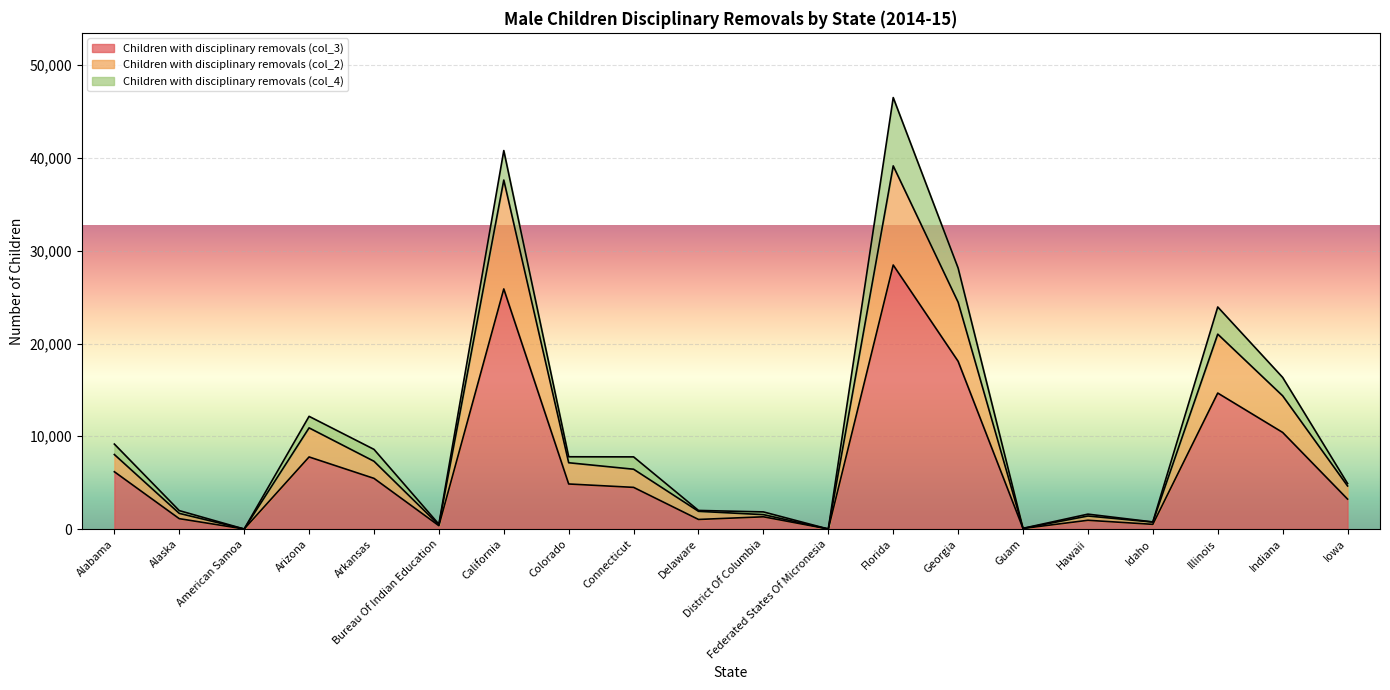

True or false: Children with disciplinary removals (col_3) has a value of 0 at American Samoa.

True